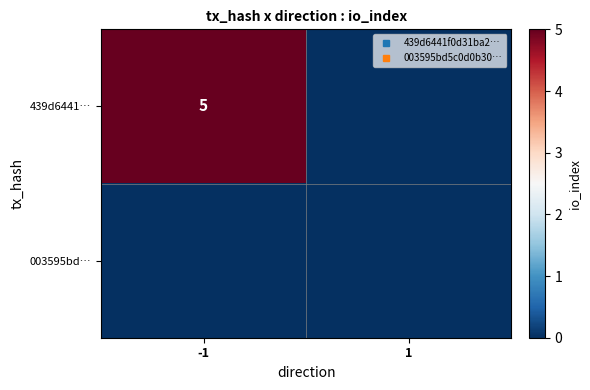

At how many categories does at least one series exceed 3?

1